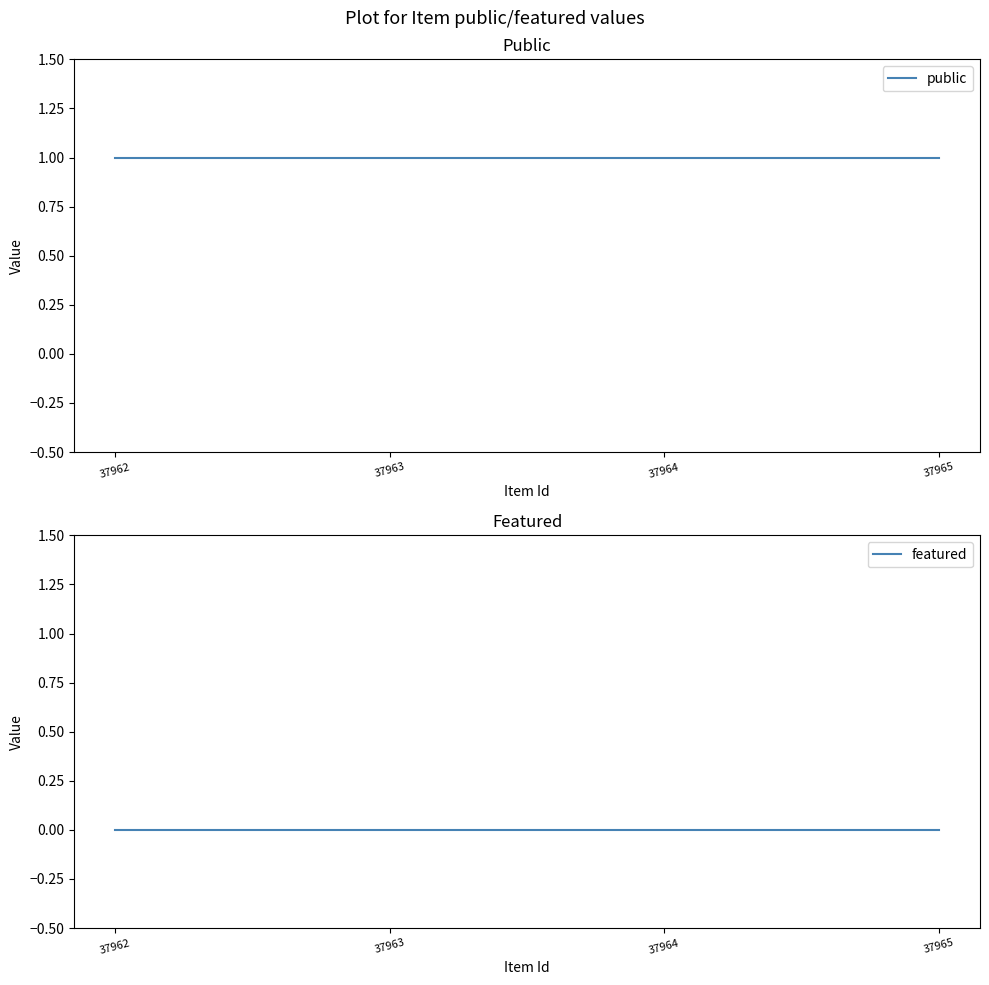

Which has a higher value, 37963 or 37964?

37963